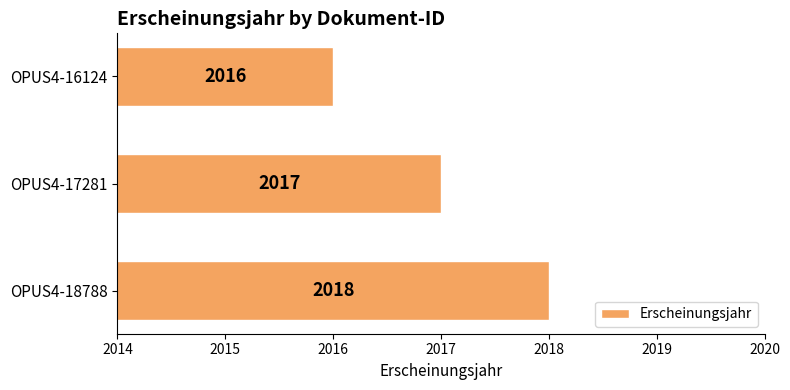

At which category does the chart reach its minimum across all series?

OPUS4-16124